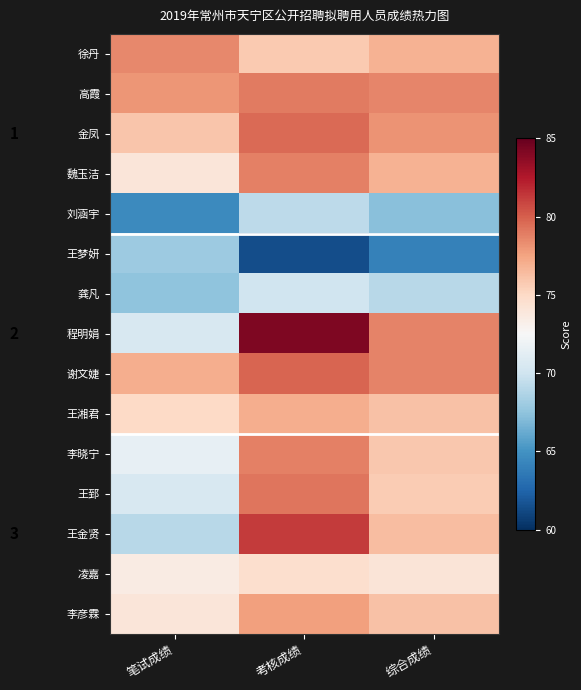

List the labels in order of 李彦霖 value, smallest first.

笔试成绩, 综合成绩, 考核成绩